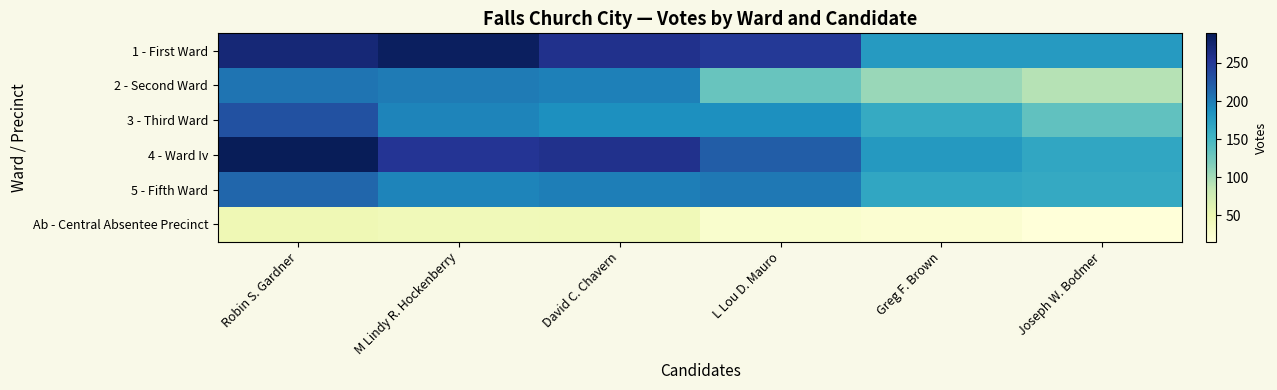

What is the maximum value shown in the chart?

289